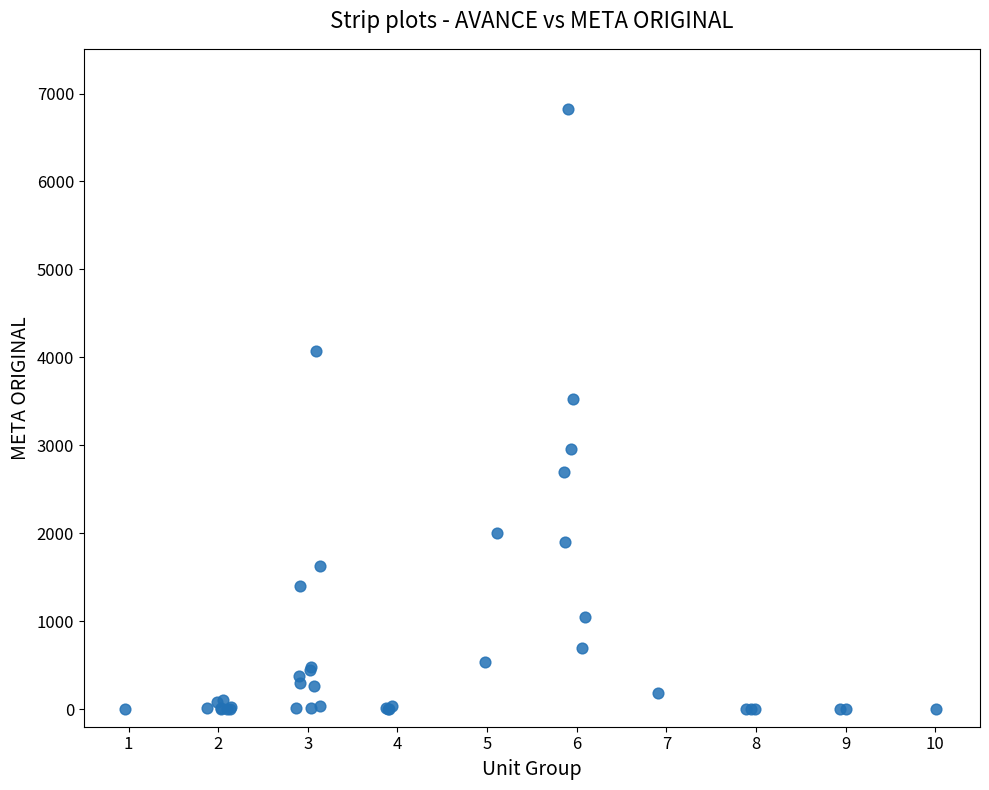

What Y value in the scatter plot is closest to 3412?

3523.0